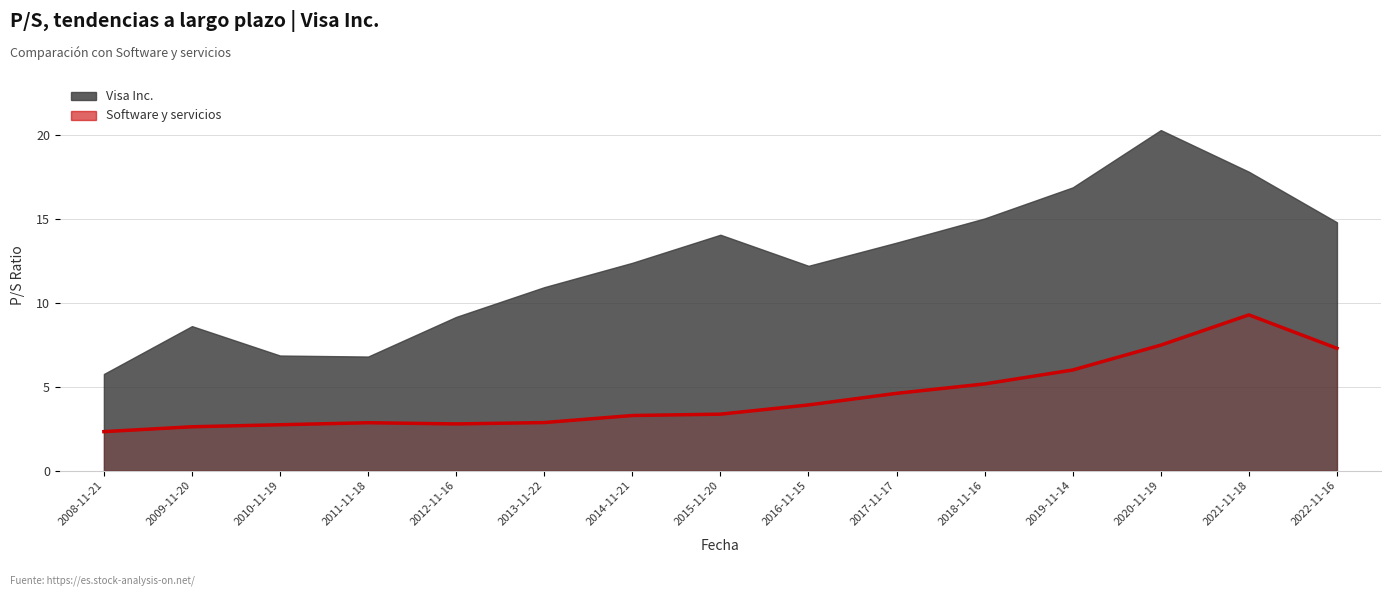

What is the difference between the maximum and minimum values?

6.9